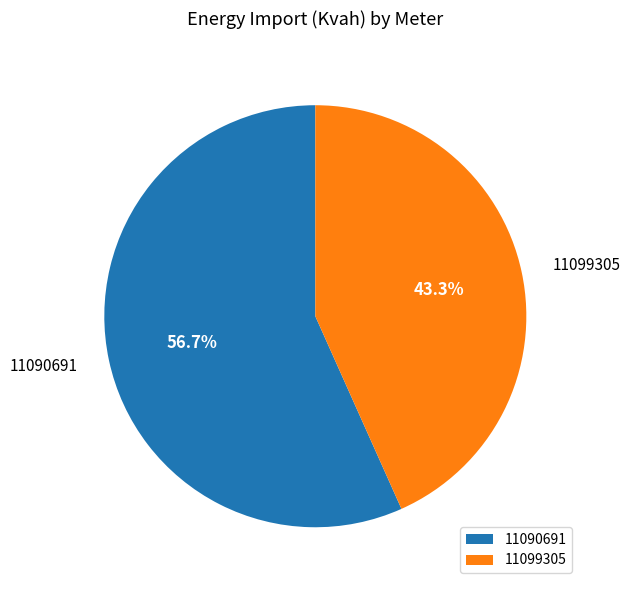

What percentage is the 11090691 slice, to the nearest percent?

57%